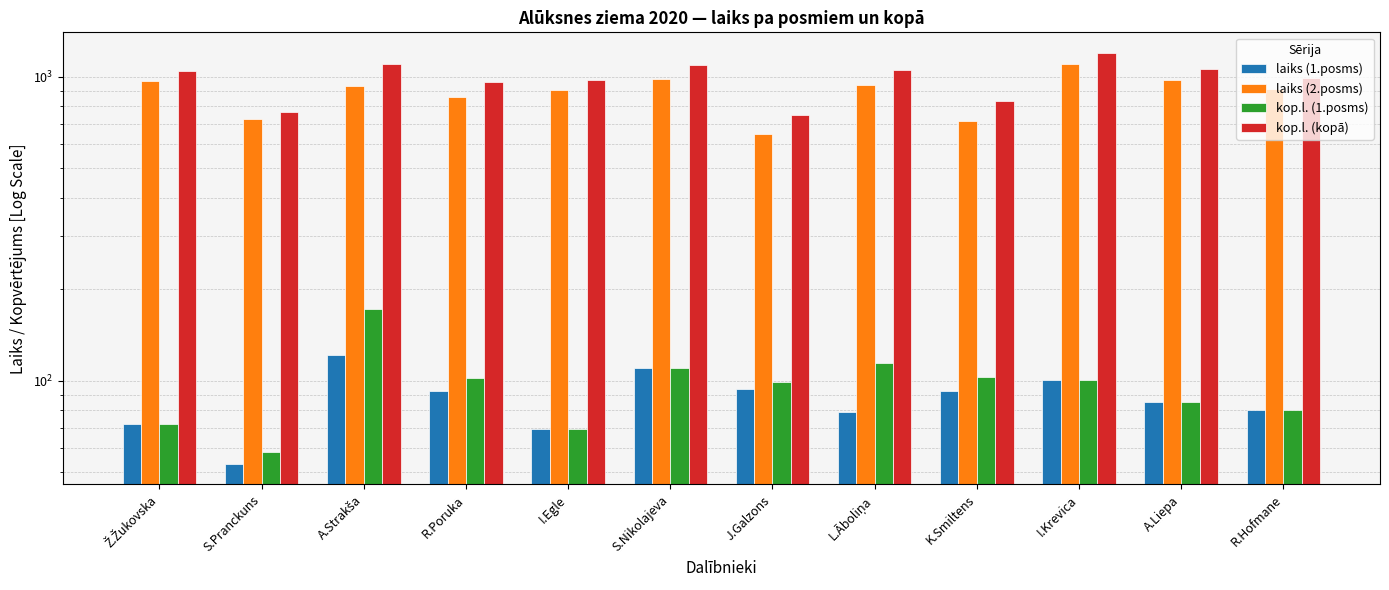

What is the difference between the second highest and second lowest values in the kop.l. (1.posms) series?

44.6